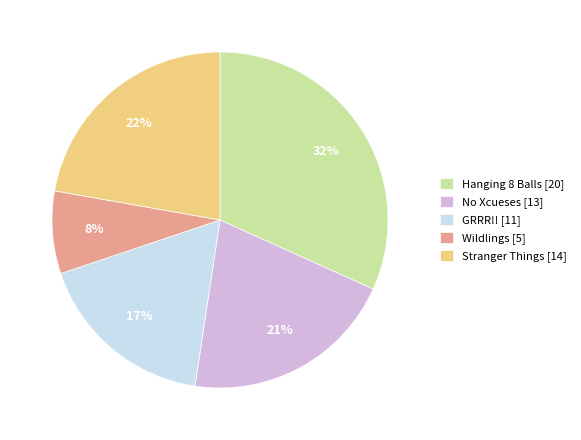

What is the ratio of the value at Stranger Things to the value at Wildlings?

2.8